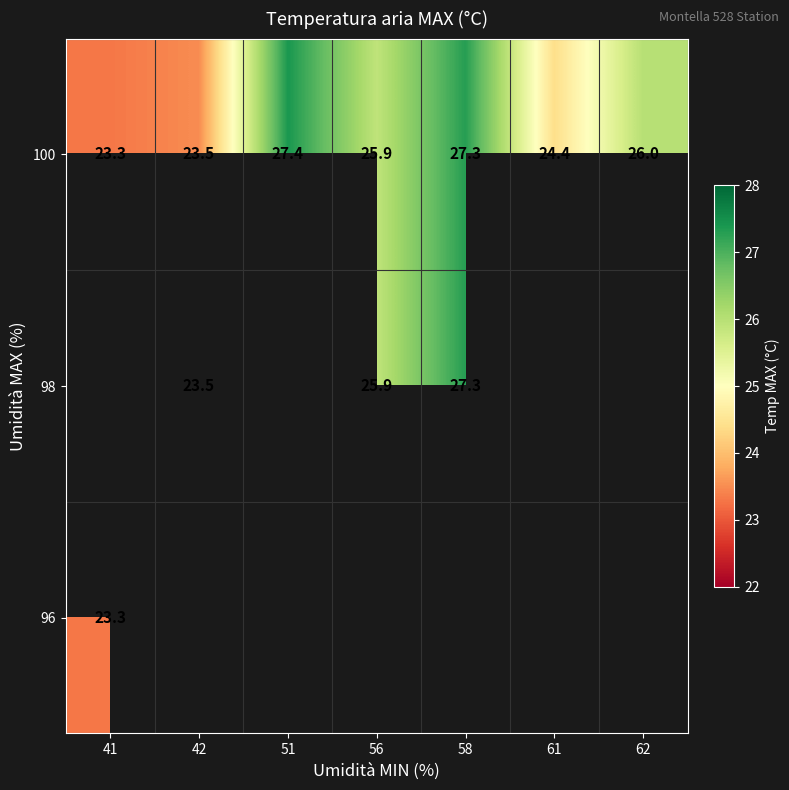

Is it true that 100 equals 9.1 at 58?

False